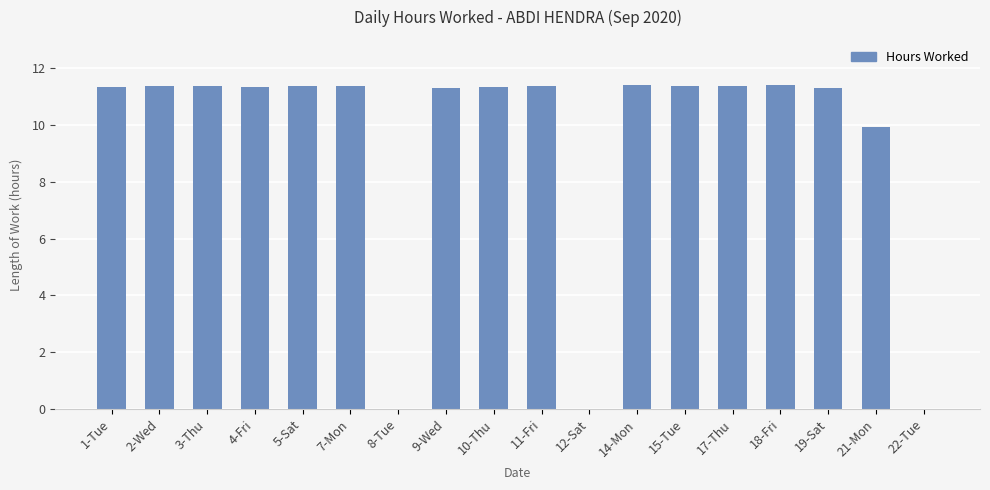

What is the change in value from 12-Sat to 14-Mon?

+11.4